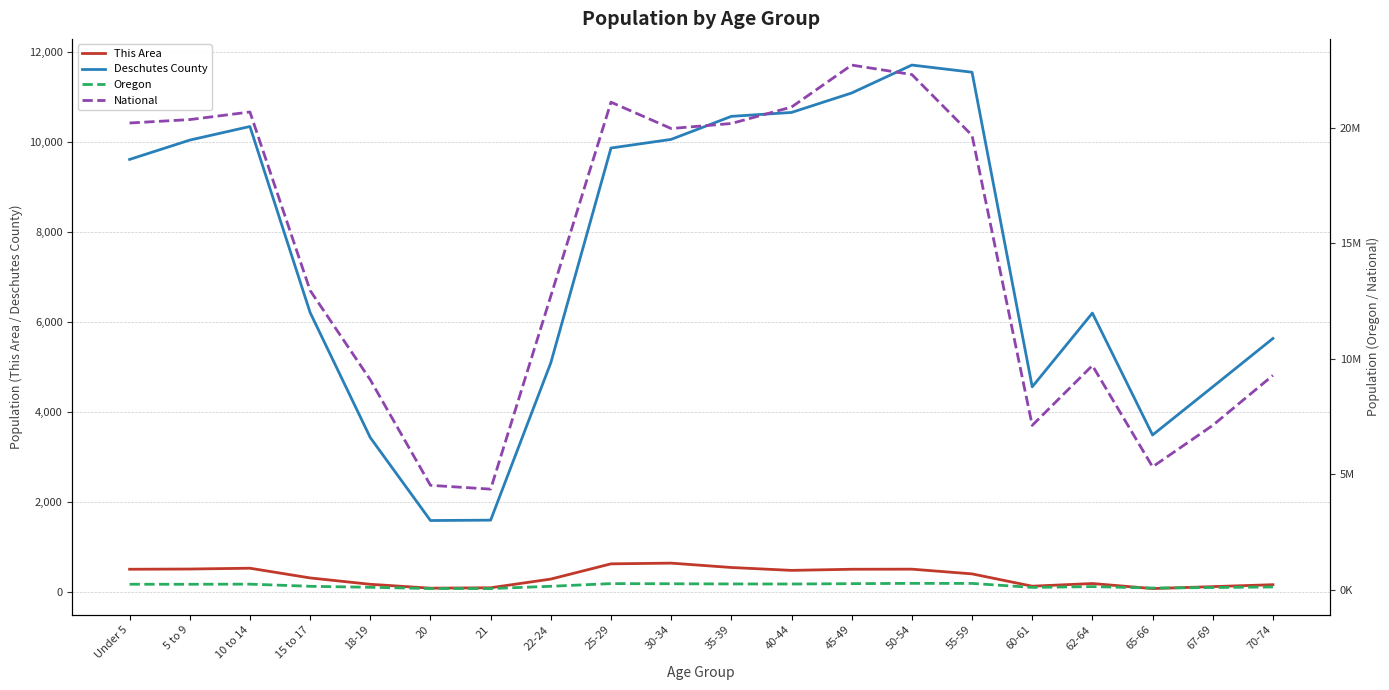

How many interior local valleys does the Deschutes County series have?

3